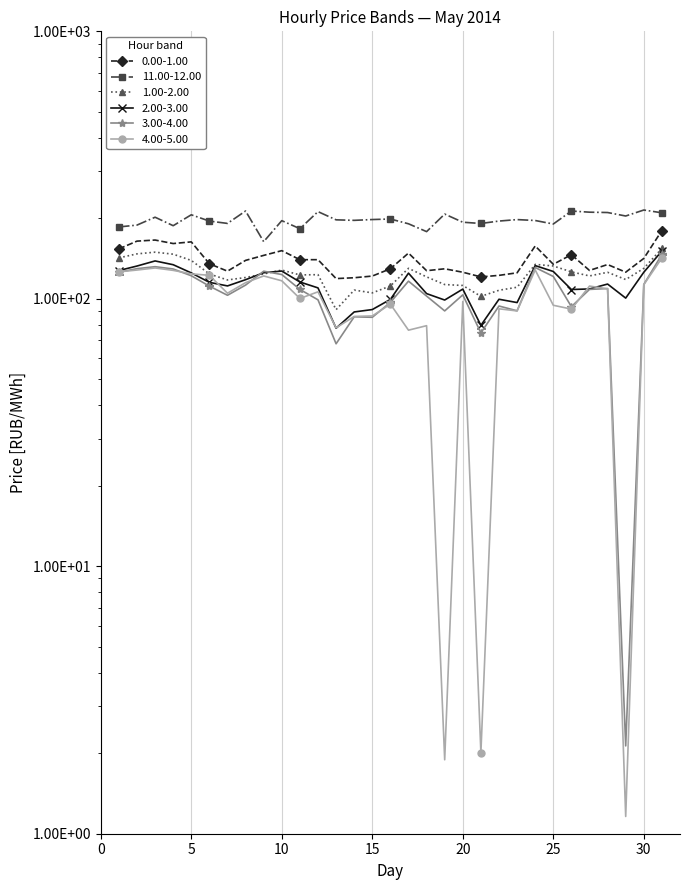

Which has a higher value, 29 or 2?

2